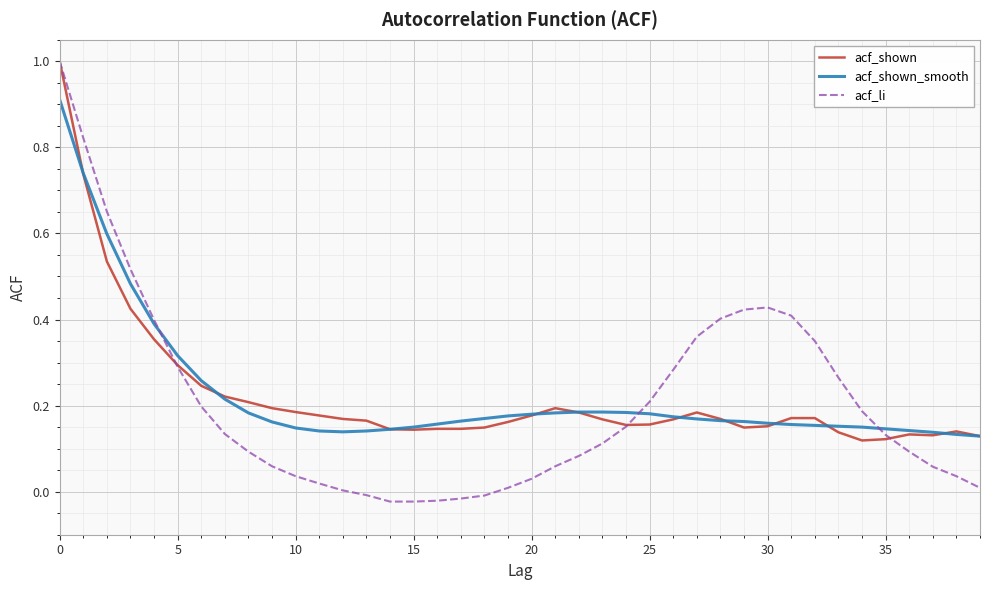

What is the greatest value displayed?

1.0